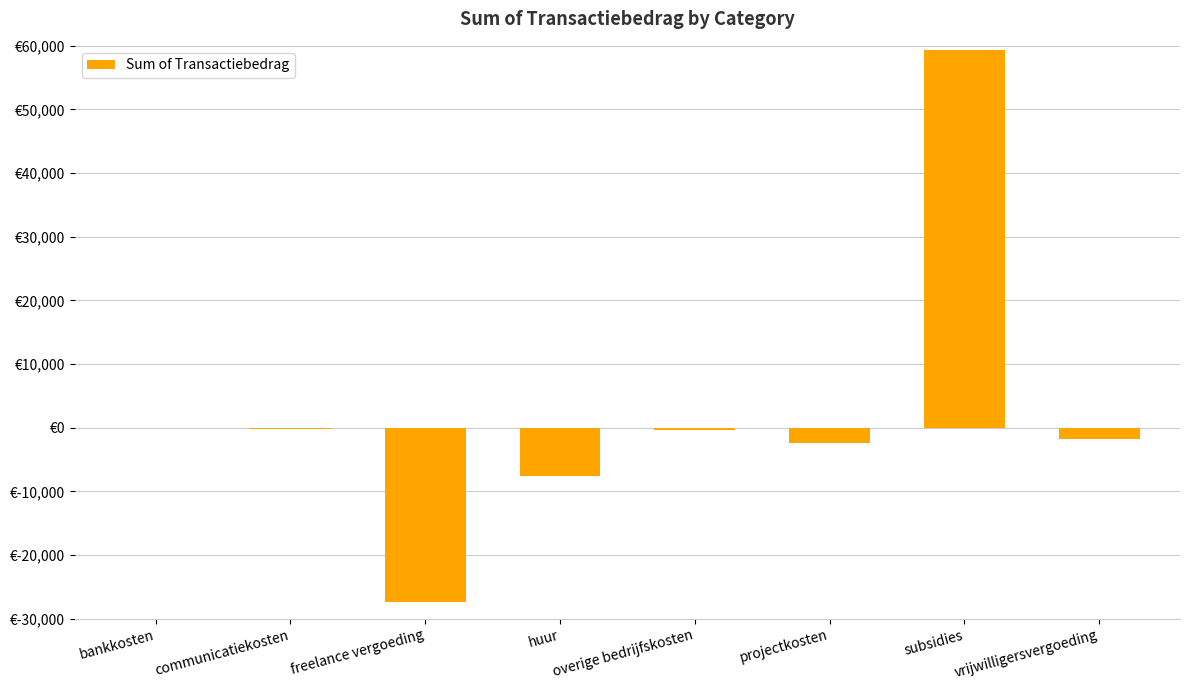

Where does the data first go above -345?

bankkosten